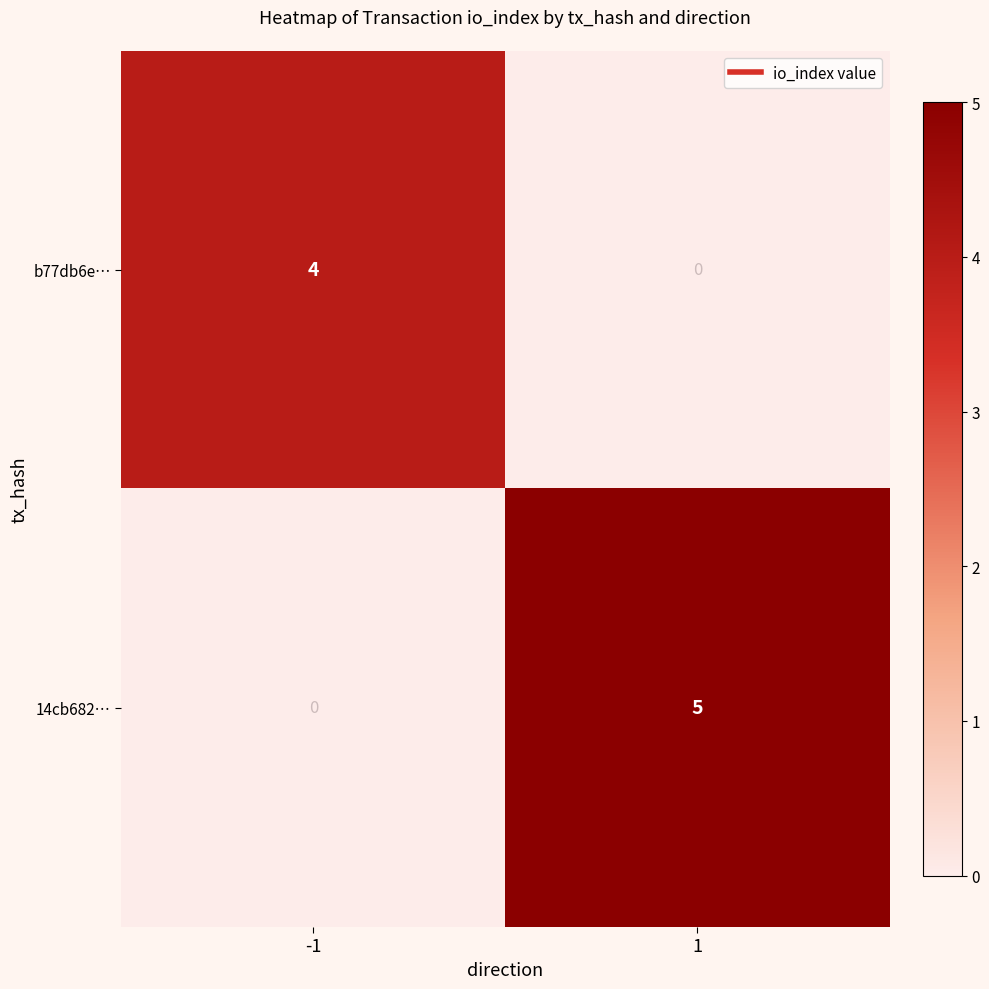

What is the difference between the highest and lowest values at 1?

5